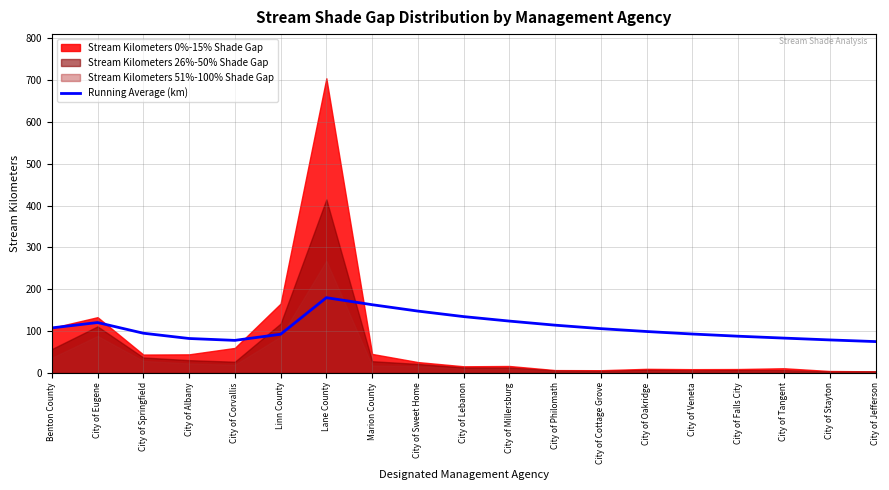

List the labels in order of value, smallest first.

City of Jefferson, City of Corvallis, City of Stayton, City of Albany, City of Tangent, City of Falls City, Linn County, City of Veneta, City of Springfield, City of Oakridge, City of Cottage Grove, Benton County, City of Philomath, City of Eugene, City of Millersburg, City of Lebanon, City of Sweet Home, Marion County, Lane County